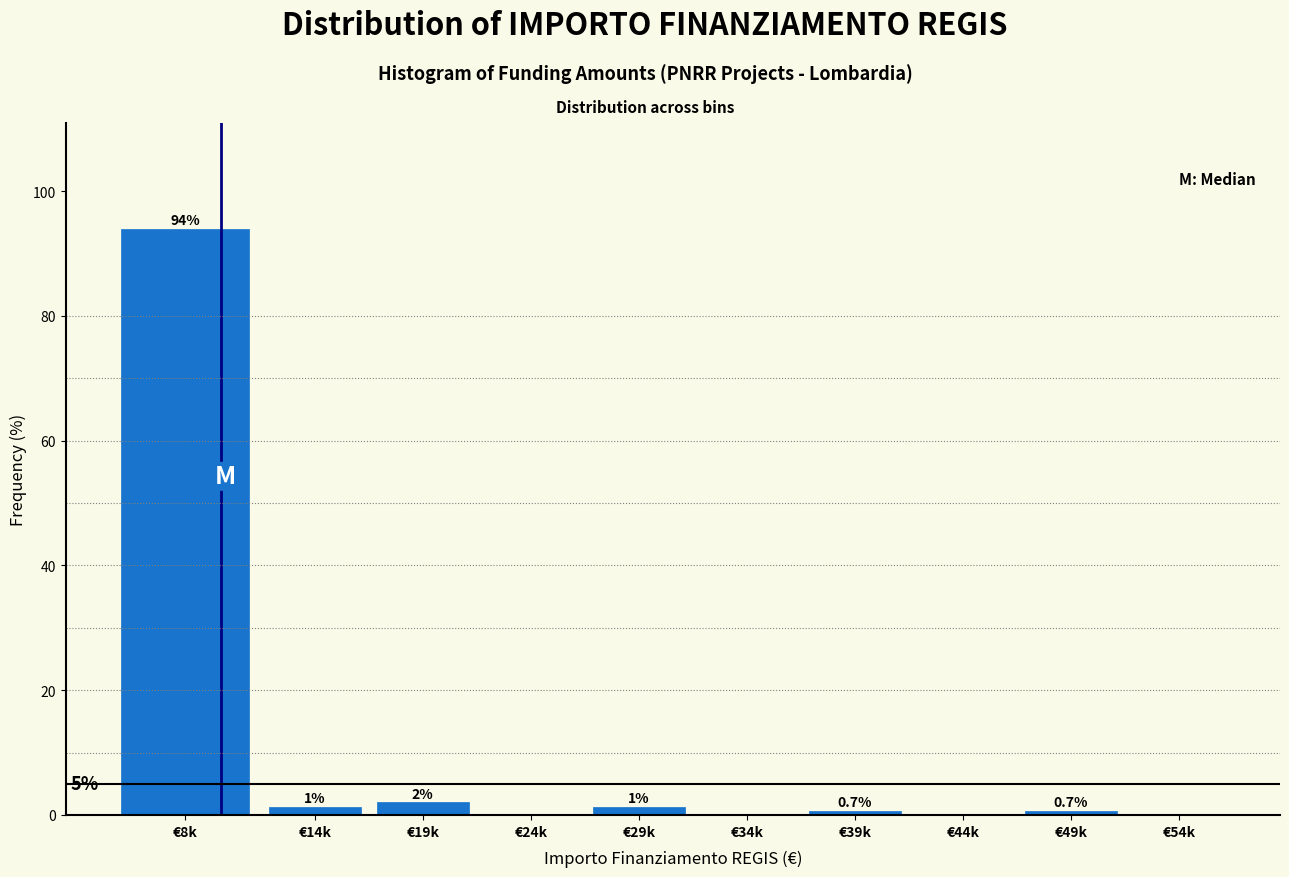

The chart shows a value of -49.9 at €24k. True or false?

False